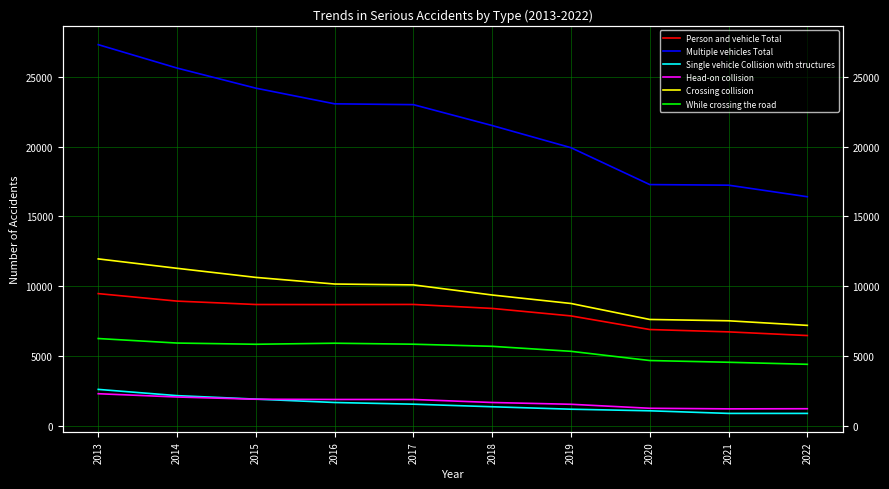

Where is the first local maximum for While crossing the road?

2016